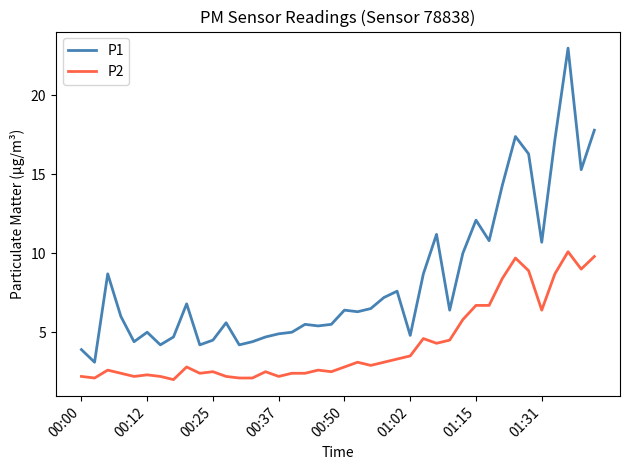

True or false: P2 and P1 intersect in this chart.

False